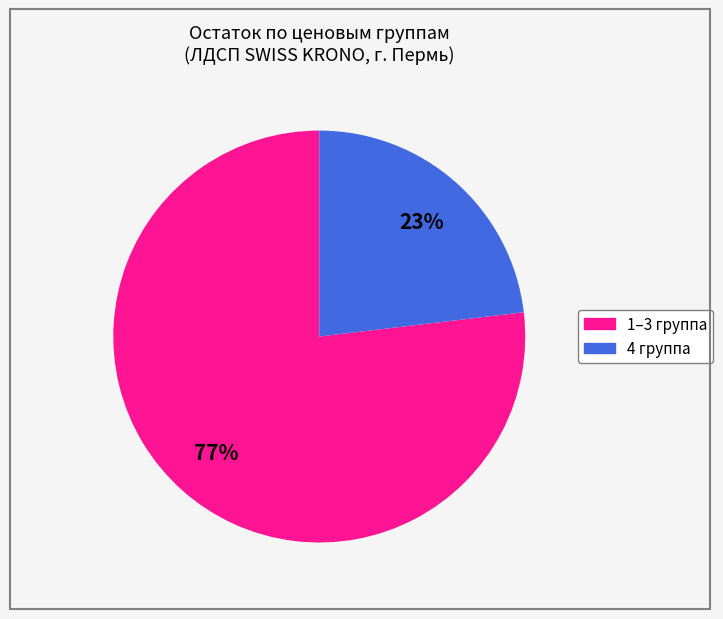

To the nearest percent, what is the average slice percentage?

50%